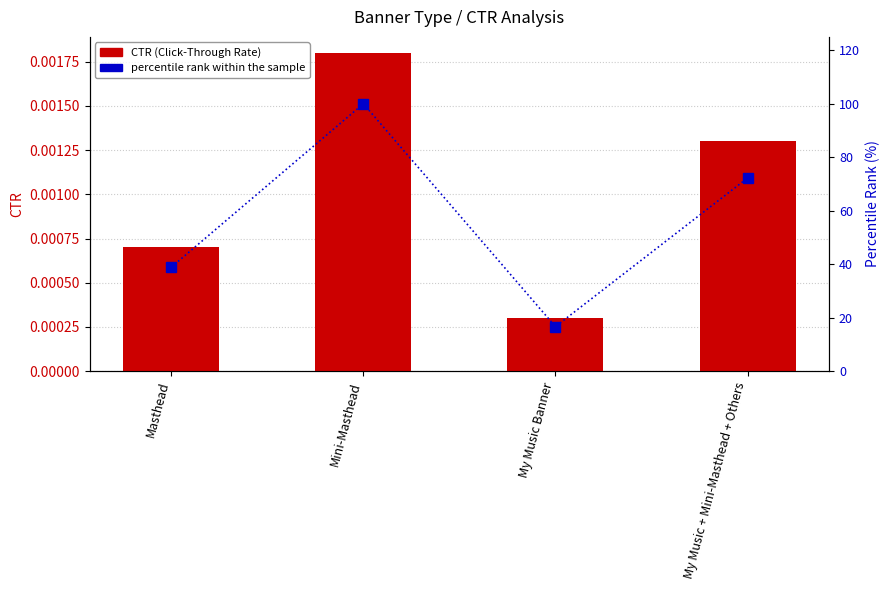

The value of CTR (Click-Through Rate) at My Music + Mini-Masthead + Others is 0.0. True or false?

False